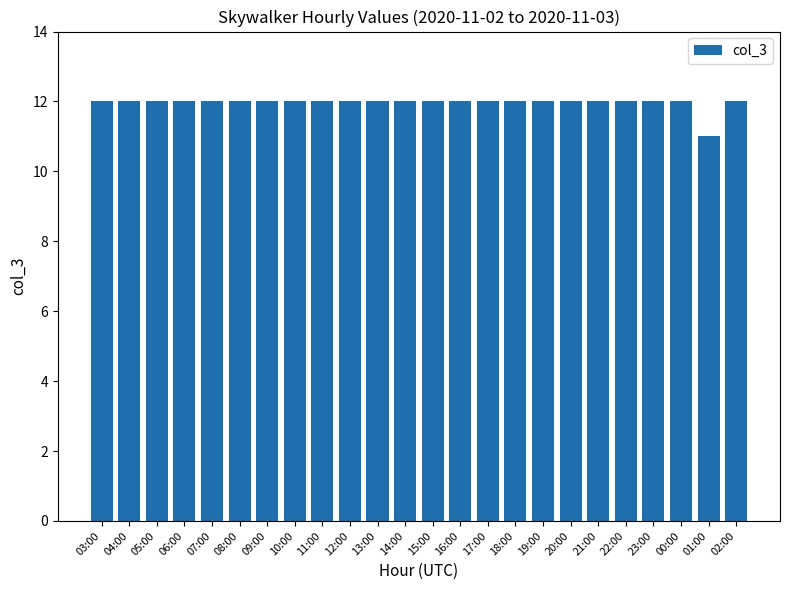

What is the label of the 14th bar from the right?

13:00